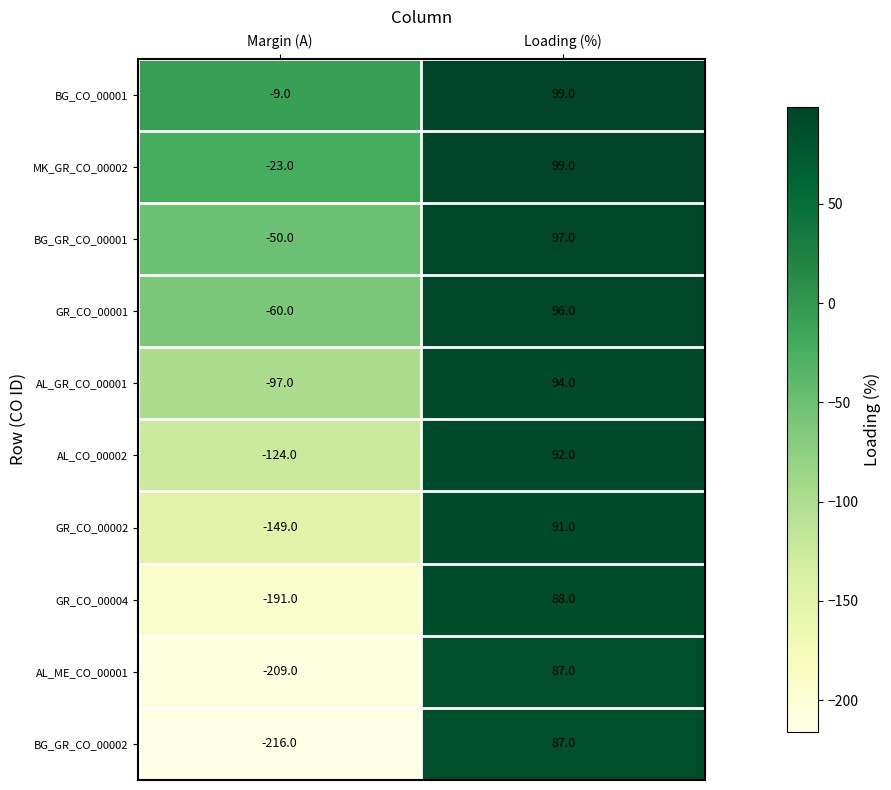

Which series changed the most between Margin (A) and Loading (%)?

BG_GR_CO_00002